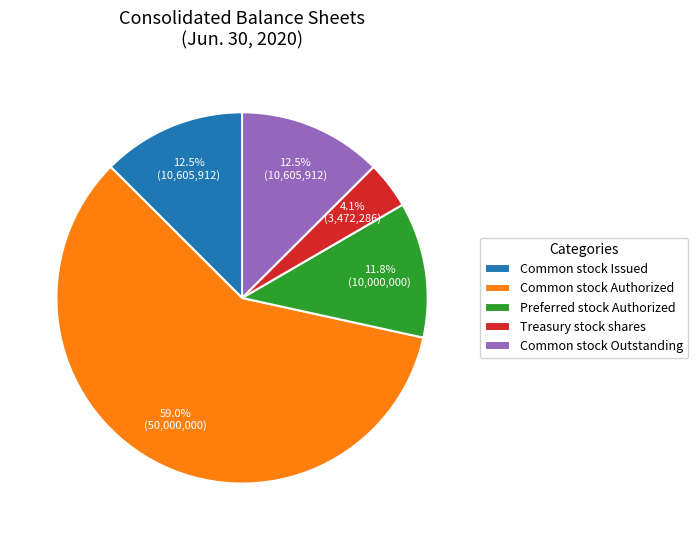

Is the sum of Common stock Issued and Common stock Authorized greater than half?

Yes